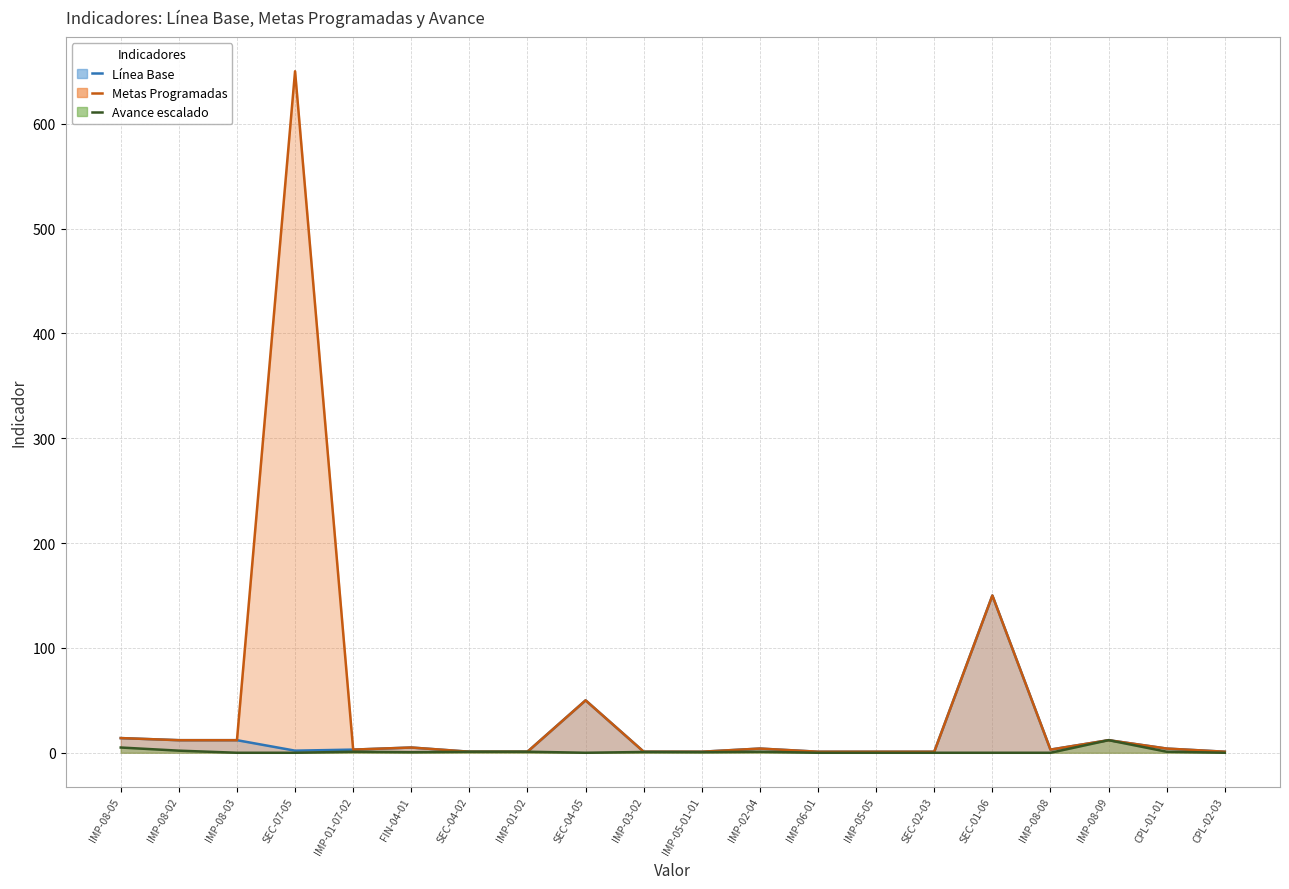

Is the value of Línea Base (línea) at IMP-05-05 greater than the value of Metas Programadas (línea) at IMP-05-05?

No